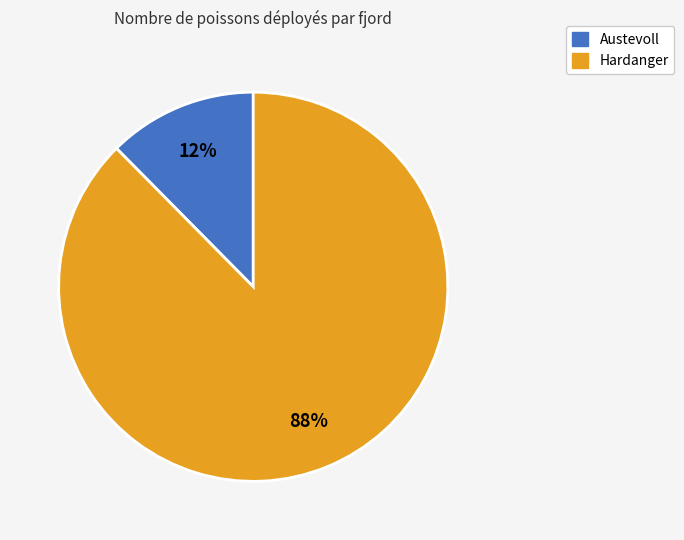

How many segments does this pie chart have?

2